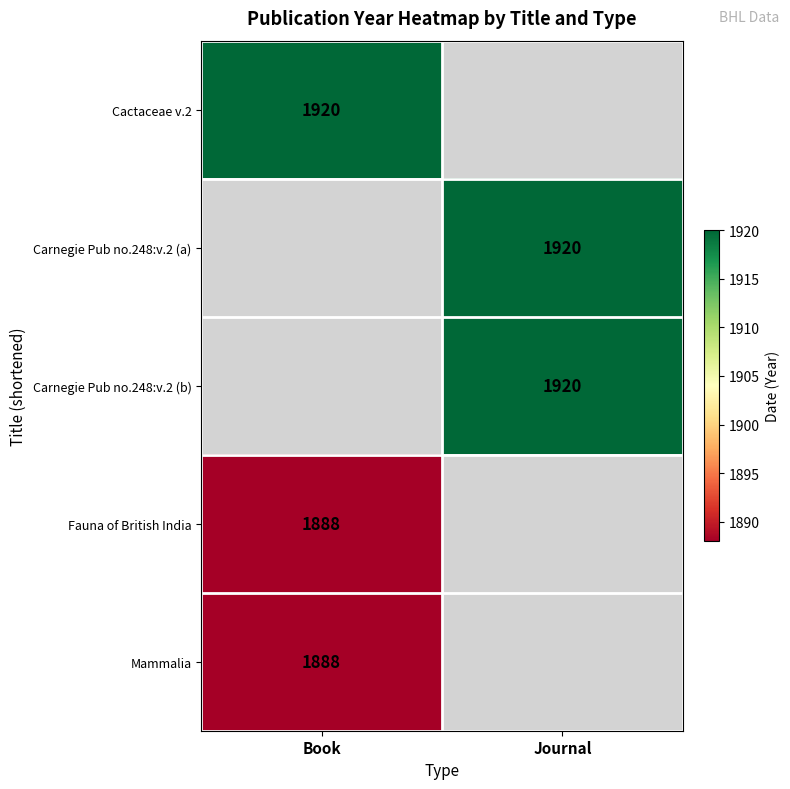

At which category does the chart reach its minimum across all series?

Book